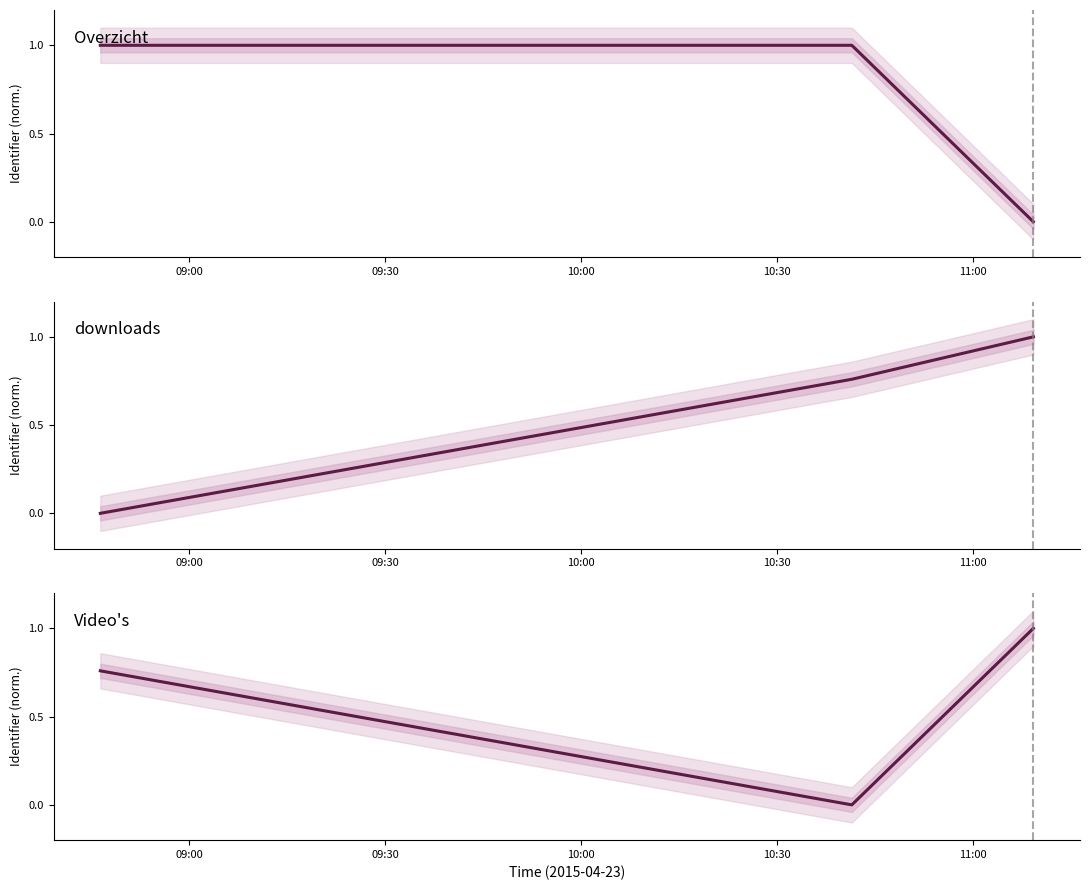

Is it true that Video's equals 0.6 at 09:30?

False